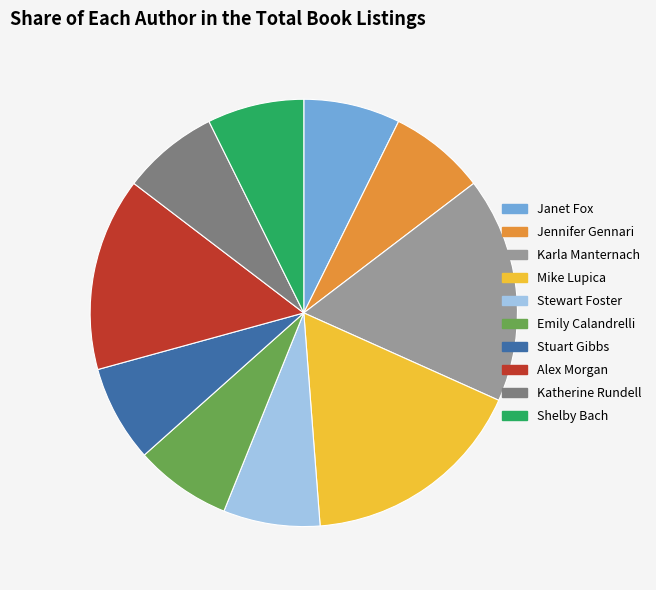

Does any single category account for the majority?

No